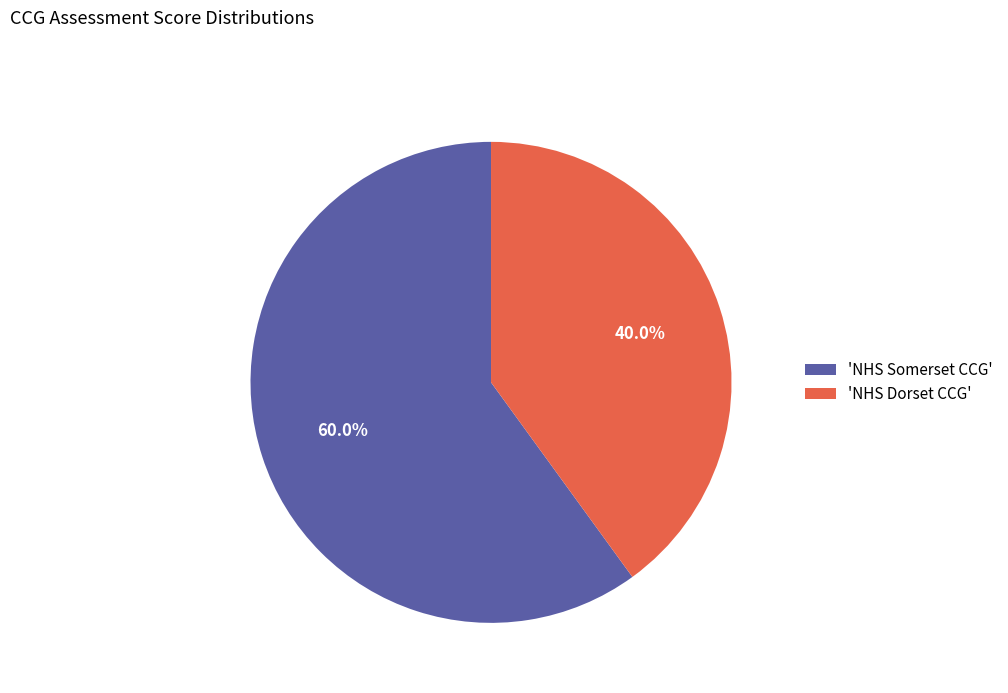

What is the largest slice in the pie chart?

'NHS Somerset CCG'